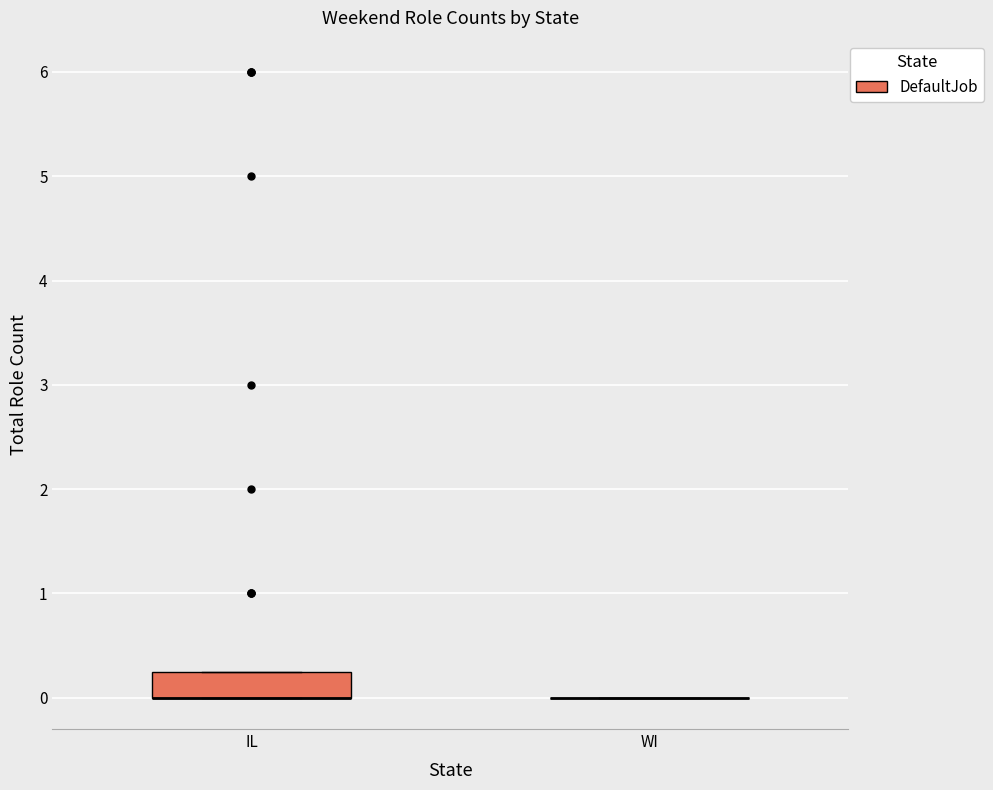

Reading left to right, read every box against the y-axis: the position of its median line, the range the box covers, and the ends of its whiskers. The values are not printed on the chart, so give them approximately, as read against the axis.

IL: median 0.0 (drawn on the box's lower edge), box 0.0 to 0.3, whiskers 0.0 to 0.3
WI: box collapsed to a line at 0.0, whiskers 0.0 to 0.0